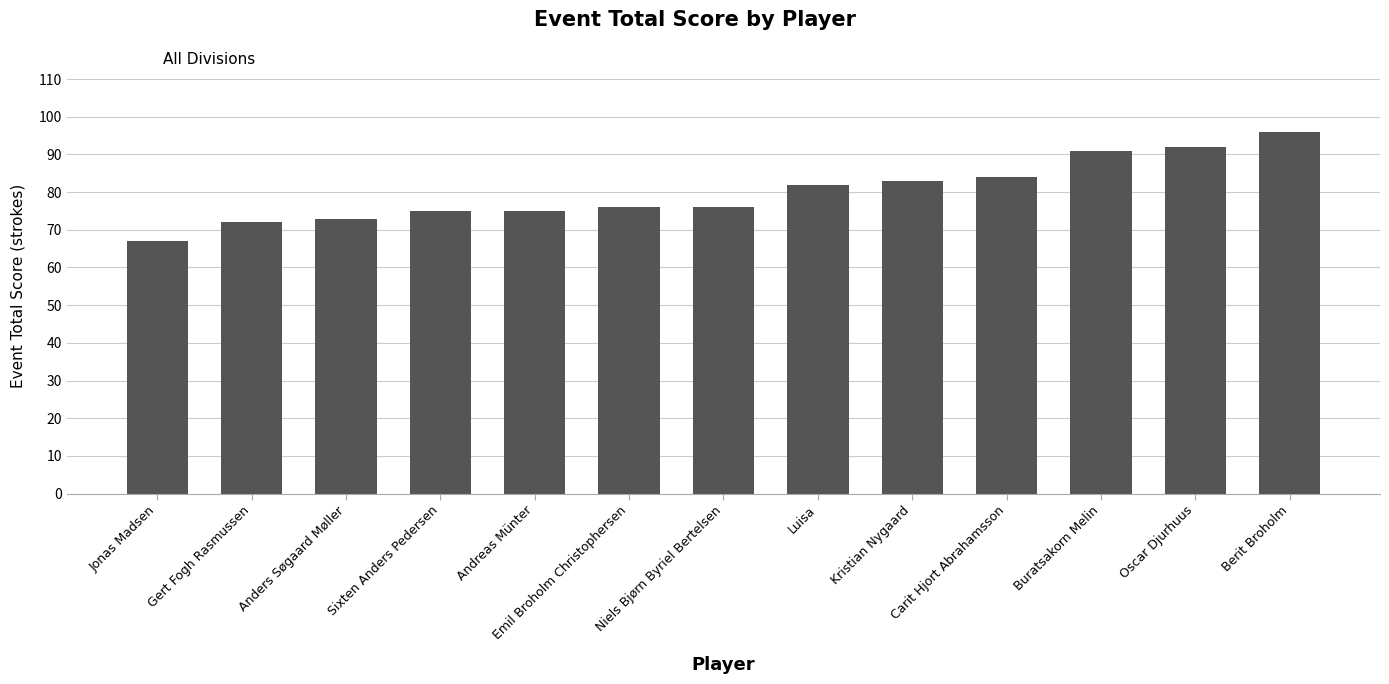

What is the change in value from Niels Bjørn Byriel Bertelsen to Buratsakorn Melin?

+15